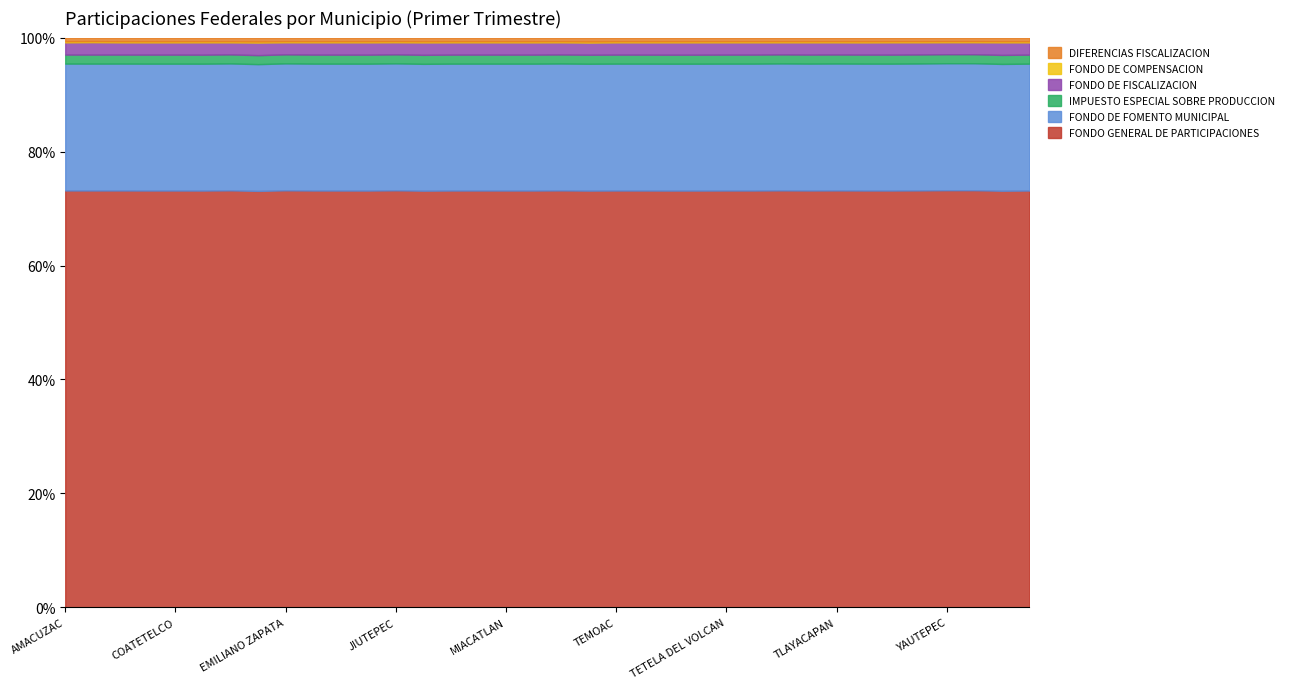

What are all the series names shown in the legend?

FONDO GENERAL DE PARTICIPACIONES, FONDO DE FOMENTO MUNICIPAL, IMPUESTO ESPECIAL SOBRE PRODUCCION, FONDO DE FISCALIZACION, FONDO DE COMPENSACION, DIFERENCIAS FISCALIZACION